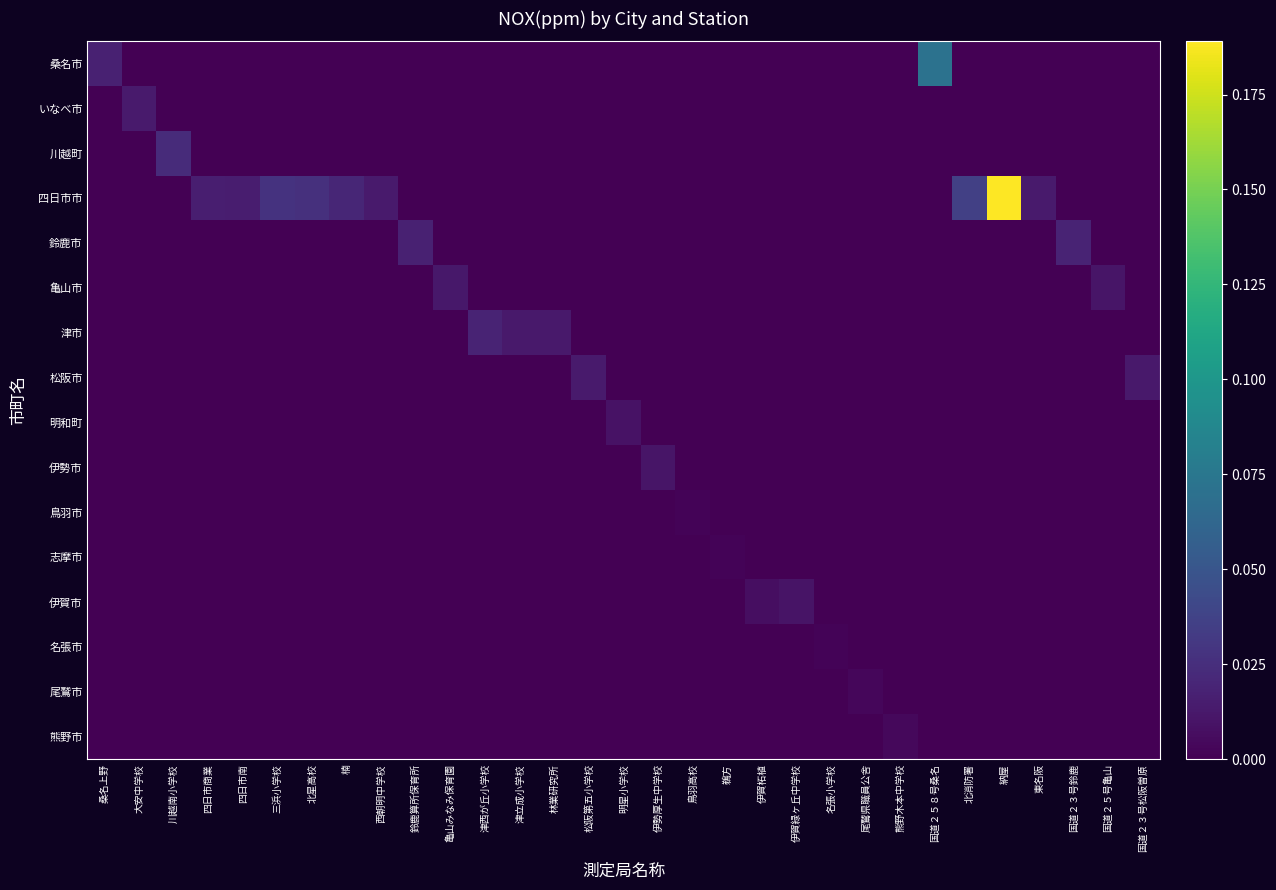

Reading left to right, extract all data points from this chart.

桑名市: 桑名上野=0.0	大安中学校=0.0	川越南小学校=0.0	四日市商業=0.0	四日市南=0.0	三浜小学校=0.0	北星高校=0.0	楠=0.0	西朝明中学校=0.0	鈴鹿算所保育所=0.0	亀山みなみ保育園=0.0	津西が丘小学校=0.0	津立成小学校=0.0	林業研究所=0.0	松阪第五小学校=0.0	明星小学校=0.0	伊勢厚生中学校=0.0	鳥羽高校=0.0	鵜方=0.0	伊賀柘植=0.0	伊賀緑ヶ丘中学校=0.0	名張小学校=0.0	尾鷲県職員公舎=0.0	熊野木本中学校=0.0	国道２５８号桑名=0.1	北消防署=0.0	納屋=0.0	東名阪=0.0	国道２３号鈴鹿=0.0	国道２５号亀山=0.0	国道２３号松阪曽原=0.0
いなべ市: 桑名上野=0.0	大安中学校=0.0	川越南小学校=0.0	四日市商業=0.0	四日市南=0.0	三浜小学校=0.0	北星高校=0.0	楠=0.0	西朝明中学校=0.0	鈴鹿算所保育所=0.0	亀山みなみ保育園=0.0	津西が丘小学校=0.0	津立成小学校=0.0	林業研究所=0.0	松阪第五小学校=0.0	明星小学校=0.0	伊勢厚生中学校=0.0	鳥羽高校=0.0	鵜方=0.0	伊賀柘植=0.0	伊賀緑ヶ丘中学校=0.0	名張小学校=0.0	尾鷲県職員公舎=0.0	熊野木本中学校=0.0	国道２５８号桑名=0.0	北消防署=0.0	納屋=0.0	東名阪=0.0	国道２３号鈴鹿=0.0	国道２５号亀山=0.0	国道２３号松阪曽原=0.0
川越町: 桑名上野=0.0	大安中学校=0.0	川越南小学校=0.0	四日市商業=0.0	四日市南=0.0	三浜小学校=0.0	北星高校=0.0	楠=0.0	西朝明中学校=0.0	鈴鹿算所保育所=0.0	亀山みなみ保育園=0.0	津西が丘小学校=0.0	津立成小学校=0.0	林業研究所=0.0	松阪第五小学校=0.0	明星小学校=0.0	伊勢厚生中学校=0.0	鳥羽高校=0.0	鵜方=0.0	伊賀柘植=0.0	伊賀緑ヶ丘中学校=0.0	名張小学校=0.0	尾鷲県職員公舎=0.0	熊野木本中学校=0.0	国道２５８号桑名=0.0	北消防署=0.0	納屋=0.0	東名阪=0.0	国道２３号鈴鹿=0.0	国道２５号亀山=0.0	国道２３号松阪曽原=0.0
四日市市: 桑名上野=0.0	大安中学校=0.0	川越南小学校=0.0	四日市商業=0.0	四日市南=0.0	三浜小学校=0.0	北星高校=0.0	楠=0.0	西朝明中学校=0.0	鈴鹿算所保育所=0.0	亀山みなみ保育園=0.0	津西が丘小学校=0.0	津立成小学校=0.0	林業研究所=0.0	松阪第五小学校=0.0	明星小学校=0.0	伊勢厚生中学校=0.0	鳥羽高校=0.0	鵜方=0.0	伊賀柘植=0.0	伊賀緑ヶ丘中学校=0.0	名張小学校=0.0	尾鷲県職員公舎=0.0	熊野木本中学校=0.0	国道２５８号桑名=0.0	北消防署=0.0	納屋=0.2	東名阪=0.0	国道２３号鈴鹿=0.0	国道２５号亀山=0.0	国道２３号松阪曽原=0.0
鈴鹿市: 桑名上野=0.0	大安中学校=0.0	川越南小学校=0.0	四日市商業=0.0	四日市南=0.0	三浜小学校=0.0	北星高校=0.0	楠=0.0	西朝明中学校=0.0	鈴鹿算所保育所=0.0	亀山みなみ保育園=0.0	津西が丘小学校=0.0	津立成小学校=0.0	林業研究所=0.0	松阪第五小学校=0.0	明星小学校=0.0	伊勢厚生中学校=0.0	鳥羽高校=0.0	鵜方=0.0	伊賀柘植=0.0	伊賀緑ヶ丘中学校=0.0	名張小学校=0.0	尾鷲県職員公舎=0.0	熊野木本中学校=0.0	国道２５８号桑名=0.0	北消防署=0.0	納屋=0.0	東名阪=0.0	国道２３号鈴鹿=0.0	国道２５号亀山=0.0	国道２３号松阪曽原=0.0
亀山市: 桑名上野=0.0	大安中学校=0.0	川越南小学校=0.0	四日市商業=0.0	四日市南=0.0	三浜小学校=0.0	北星高校=0.0	楠=0.0	西朝明中学校=0.0	鈴鹿算所保育所=0.0	亀山みなみ保育園=0.0	津西が丘小学校=0.0	津立成小学校=0.0	林業研究所=0.0	松阪第五小学校=0.0	明星小学校=0.0	伊勢厚生中学校=0.0	鳥羽高校=0.0	鵜方=0.0	伊賀柘植=0.0	伊賀緑ヶ丘中学校=0.0	名張小学校=0.0	尾鷲県職員公舎=0.0	熊野木本中学校=0.0	国道２５８号桑名=0.0	北消防署=0.0	納屋=0.0	東名阪=0.0	国道２３号鈴鹿=0.0	国道２５号亀山=0.0	国道２３号松阪曽原=0.0
津市: 桑名上野=0.0	大安中学校=0.0	川越南小学校=0.0	四日市商業=0.0	四日市南=0.0	三浜小学校=0.0	北星高校=0.0	楠=0.0	西朝明中学校=0.0	鈴鹿算所保育所=0.0	亀山みなみ保育園=0.0	津西が丘小学校=0.0	津立成小学校=0.0	林業研究所=0.0	松阪第五小学校=0.0	明星小学校=0.0	伊勢厚生中学校=0.0	鳥羽高校=0.0	鵜方=0.0	伊賀柘植=0.0	伊賀緑ヶ丘中学校=0.0	名張小学校=0.0	尾鷲県職員公舎=0.0	熊野木本中学校=0.0	国道２５８号桑名=0.0	北消防署=0.0	納屋=0.0	東名阪=0.0	国道２３号鈴鹿=0.0	国道２５号亀山=0.0	国道２３号松阪曽原=0.0
松阪市: 桑名上野=0.0	大安中学校=0.0	川越南小学校=0.0	四日市商業=0.0	四日市南=0.0	三浜小学校=0.0	北星高校=0.0	楠=0.0	西朝明中学校=0.0	鈴鹿算所保育所=0.0	亀山みなみ保育園=0.0	津西が丘小学校=0.0	津立成小学校=0.0	林業研究所=0.0	松阪第五小学校=0.0	明星小学校=0.0	伊勢厚生中学校=0.0	鳥羽高校=0.0	鵜方=0.0	伊賀柘植=0.0	伊賀緑ヶ丘中学校=0.0	名張小学校=0.0	尾鷲県職員公舎=0.0	熊野木本中学校=0.0	国道２５８号桑名=0.0	北消防署=0.0	納屋=0.0	東名阪=0.0	国道２３号鈴鹿=0.0	国道２５号亀山=0.0	国道２３号松阪曽原=0.0
明和町: 桑名上野=0.0	大安中学校=0.0	川越南小学校=0.0	四日市商業=0.0	四日市南=0.0	三浜小学校=0.0	北星高校=0.0	楠=0.0	西朝明中学校=0.0	鈴鹿算所保育所=0.0	亀山みなみ保育園=0.0	津西が丘小学校=0.0	津立成小学校=0.0	林業研究所=0.0	松阪第五小学校=0.0	明星小学校=0.0	伊勢厚生中学校=0.0	鳥羽高校=0.0	鵜方=0.0	伊賀柘植=0.0	伊賀緑ヶ丘中学校=0.0	名張小学校=0.0	尾鷲県職員公舎=0.0	熊野木本中学校=0.0	国道２５８号桑名=0.0	北消防署=0.0	納屋=0.0	東名阪=0.0	国道２３号鈴鹿=0.0	国道２５号亀山=0.0	国道２３号松阪曽原=0.0
伊勢市: 桑名上野=0.0	大安中学校=0.0	川越南小学校=0.0	四日市商業=0.0	四日市南=0.0	三浜小学校=0.0	北星高校=0.0	楠=0.0	西朝明中学校=0.0	鈴鹿算所保育所=0.0	亀山みなみ保育園=0.0	津西が丘小学校=0.0	津立成小学校=0.0	林業研究所=0.0	松阪第五小学校=0.0	明星小学校=0.0	伊勢厚生中学校=0.0	鳥羽高校=0.0	鵜方=0.0	伊賀柘植=0.0	伊賀緑ヶ丘中学校=0.0	名張小学校=0.0	尾鷲県職員公舎=0.0	熊野木本中学校=0.0	国道２５８号桑名=0.0	北消防署=0.0	納屋=0.0	東名阪=0.0	国道２３号鈴鹿=0.0	国道２５号亀山=0.0	国道２３号松阪曽原=0.0
鳥羽市: 桑名上野=0.0	大安中学校=0.0	川越南小学校=0.0	四日市商業=0.0	四日市南=0.0	三浜小学校=0.0	北星高校=0.0	楠=0.0	西朝明中学校=0.0	鈴鹿算所保育所=0.0	亀山みなみ保育園=0.0	津西が丘小学校=0.0	津立成小学校=0.0	林業研究所=0.0	松阪第五小学校=0.0	明星小学校=0.0	伊勢厚生中学校=0.0	鳥羽高校=0.0	鵜方=0.0	伊賀柘植=0.0	伊賀緑ヶ丘中学校=0.0	名張小学校=0.0	尾鷲県職員公舎=0.0	熊野木本中学校=0.0	国道２５８号桑名=0.0	北消防署=0.0	納屋=0.0	東名阪=0.0	国道２３号鈴鹿=0.0	国道２５号亀山=0.0	国道２３号松阪曽原=0.0
志摩市: 桑名上野=0.0	大安中学校=0.0	川越南小学校=0.0	四日市商業=0.0	四日市南=0.0	三浜小学校=0.0	北星高校=0.0	楠=0.0	西朝明中学校=0.0	鈴鹿算所保育所=0.0	亀山みなみ保育園=0.0	津西が丘小学校=0.0	津立成小学校=0.0	林業研究所=0.0	松阪第五小学校=0.0	明星小学校=0.0	伊勢厚生中学校=0.0	鳥羽高校=0.0	鵜方=0.0	伊賀柘植=0.0	伊賀緑ヶ丘中学校=0.0	名張小学校=0.0	尾鷲県職員公舎=0.0	熊野木本中学校=0.0	国道２５８号桑名=0.0	北消防署=0.0	納屋=0.0	東名阪=0.0	国道２３号鈴鹿=0.0	国道２５号亀山=0.0	国道２３号松阪曽原=0.0
伊賀市: 桑名上野=0.0	大安中学校=0.0	川越南小学校=0.0	四日市商業=0.0	四日市南=0.0	三浜小学校=0.0	北星高校=0.0	楠=0.0	西朝明中学校=0.0	鈴鹿算所保育所=0.0	亀山みなみ保育園=0.0	津西が丘小学校=0.0	津立成小学校=0.0	林業研究所=0.0	松阪第五小学校=0.0	明星小学校=0.0	伊勢厚生中学校=0.0	鳥羽高校=0.0	鵜方=0.0	伊賀柘植=0.0	伊賀緑ヶ丘中学校=0.0	名張小学校=0.0	尾鷲県職員公舎=0.0	熊野木本中学校=0.0	国道２５８号桑名=0.0	北消防署=0.0	納屋=0.0	東名阪=0.0	国道２３号鈴鹿=0.0	国道２５号亀山=0.0	国道２３号松阪曽原=0.0
名張市: 桑名上野=0.0	大安中学校=0.0	川越南小学校=0.0	四日市商業=0.0	四日市南=0.0	三浜小学校=0.0	北星高校=0.0	楠=0.0	西朝明中学校=0.0	鈴鹿算所保育所=0.0	亀山みなみ保育園=0.0	津西が丘小学校=0.0	津立成小学校=0.0	林業研究所=0.0	松阪第五小学校=0.0	明星小学校=0.0	伊勢厚生中学校=0.0	鳥羽高校=0.0	鵜方=0.0	伊賀柘植=0.0	伊賀緑ヶ丘中学校=0.0	名張小学校=0.0	尾鷲県職員公舎=0.0	熊野木本中学校=0.0	国道２５８号桑名=0.0	北消防署=0.0	納屋=0.0	東名阪=0.0	国道２３号鈴鹿=0.0	国道２５号亀山=0.0	国道２３号松阪曽原=0.0
尾鷲市: 桑名上野=0.0	大安中学校=0.0	川越南小学校=0.0	四日市商業=0.0	四日市南=0.0	三浜小学校=0.0	北星高校=0.0	楠=0.0	西朝明中学校=0.0	鈴鹿算所保育所=0.0	亀山みなみ保育園=0.0	津西が丘小学校=0.0	津立成小学校=0.0	林業研究所=0.0	松阪第五小学校=0.0	明星小学校=0.0	伊勢厚生中学校=0.0	鳥羽高校=0.0	鵜方=0.0	伊賀柘植=0.0	伊賀緑ヶ丘中学校=0.0	名張小学校=0.0	尾鷲県職員公舎=0.0	熊野木本中学校=0.0	国道２５８号桑名=0.0	北消防署=0.0	納屋=0.0	東名阪=0.0	国道２３号鈴鹿=0.0	国道２５号亀山=0.0	国道２３号松阪曽原=0.0
熊野市: 桑名上野=0.0	大安中学校=0.0	川越南小学校=0.0	四日市商業=0.0	四日市南=0.0	三浜小学校=0.0	北星高校=0.0	楠=0.0	西朝明中学校=0.0	鈴鹿算所保育所=0.0	亀山みなみ保育園=0.0	津西が丘小学校=0.0	津立成小学校=0.0	林業研究所=0.0	松阪第五小学校=0.0	明星小学校=0.0	伊勢厚生中学校=0.0	鳥羽高校=0.0	鵜方=0.0	伊賀柘植=0.0	伊賀緑ヶ丘中学校=0.0	名張小学校=0.0	尾鷲県職員公舎=0.0	熊野木本中学校=0.0	国道２５８号桑名=0.0	北消防署=0.0	納屋=0.0	東名阪=0.0	国道２３号鈴鹿=0.0	国道２５号亀山=0.0	国道２３号松阪曽原=0.0